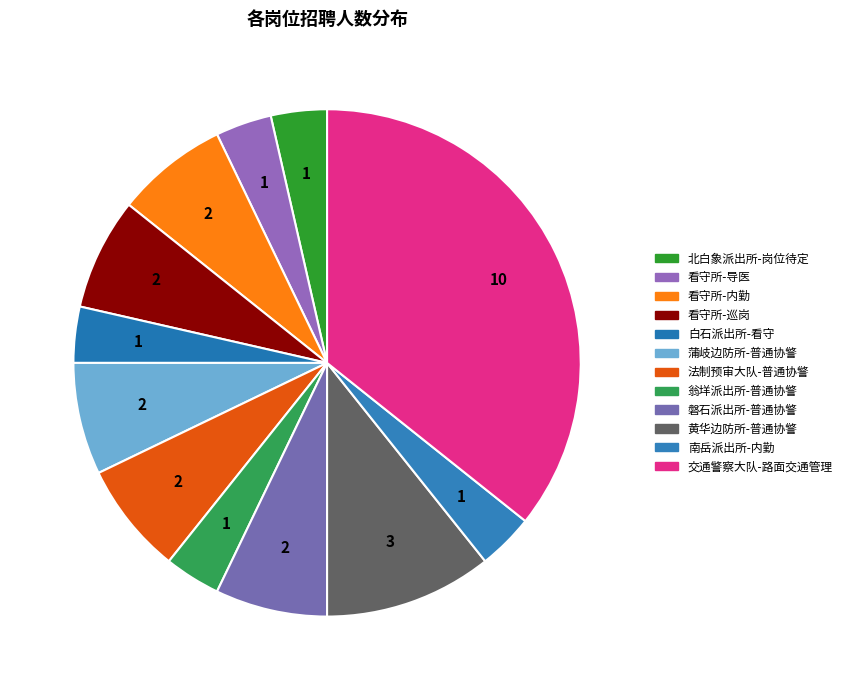

Is it true that 看守所-巡岗 is 13% of the pie?

False